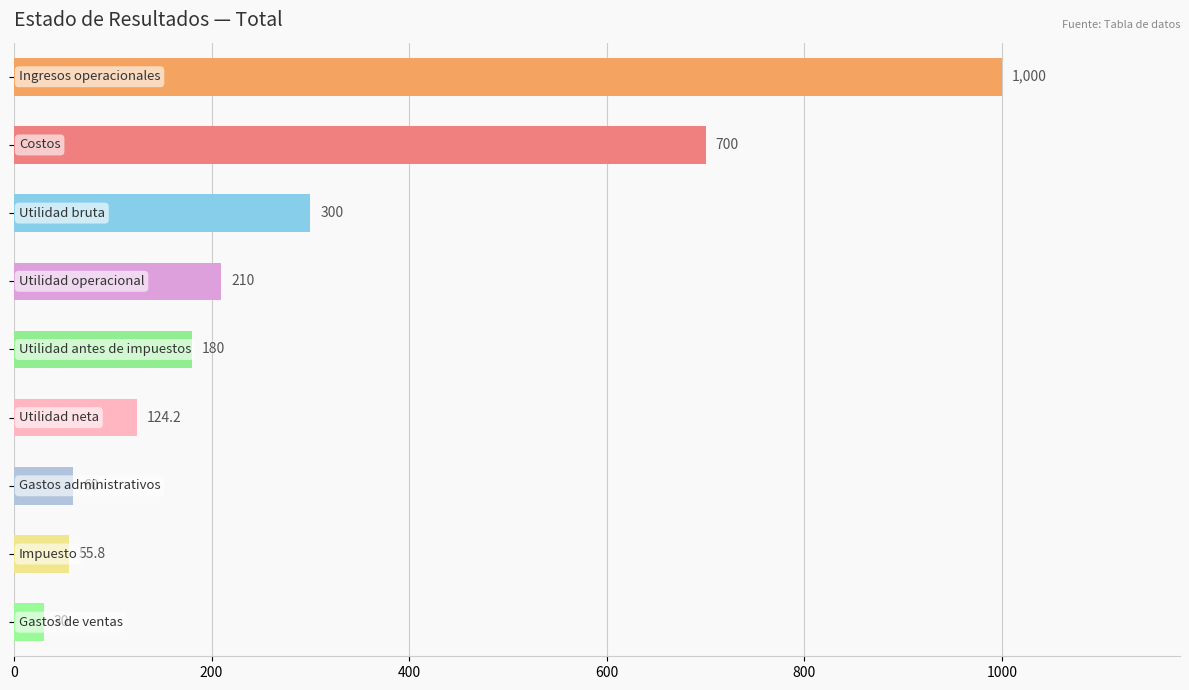

What is the minimum value shown in the chart?

30.0